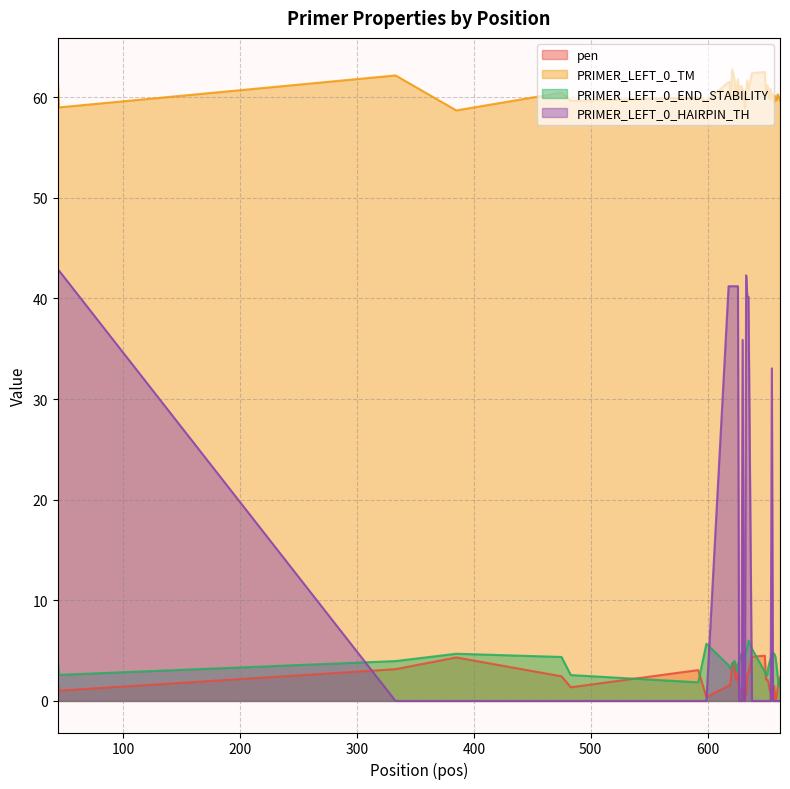

True or false: PRIMER_LEFT_0_END_STABILITY and PRIMER_LEFT_0_TM cross at least once.

False